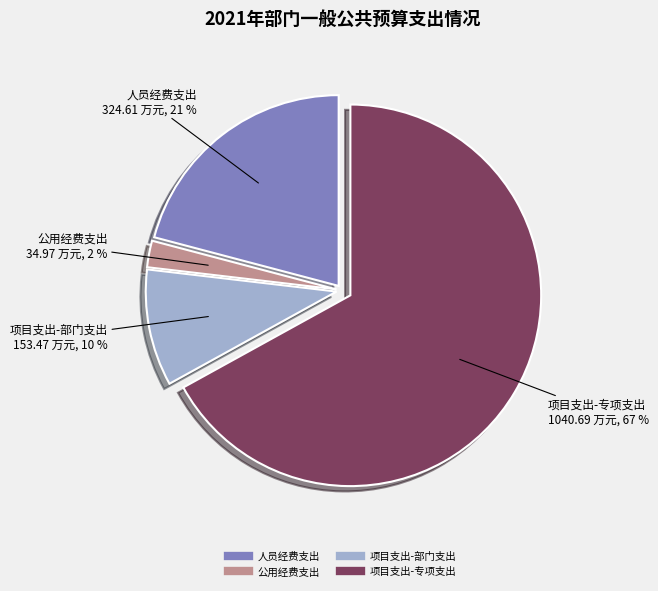

To the nearest percent, what is the difference between the largest and smallest slice percentages?

65%